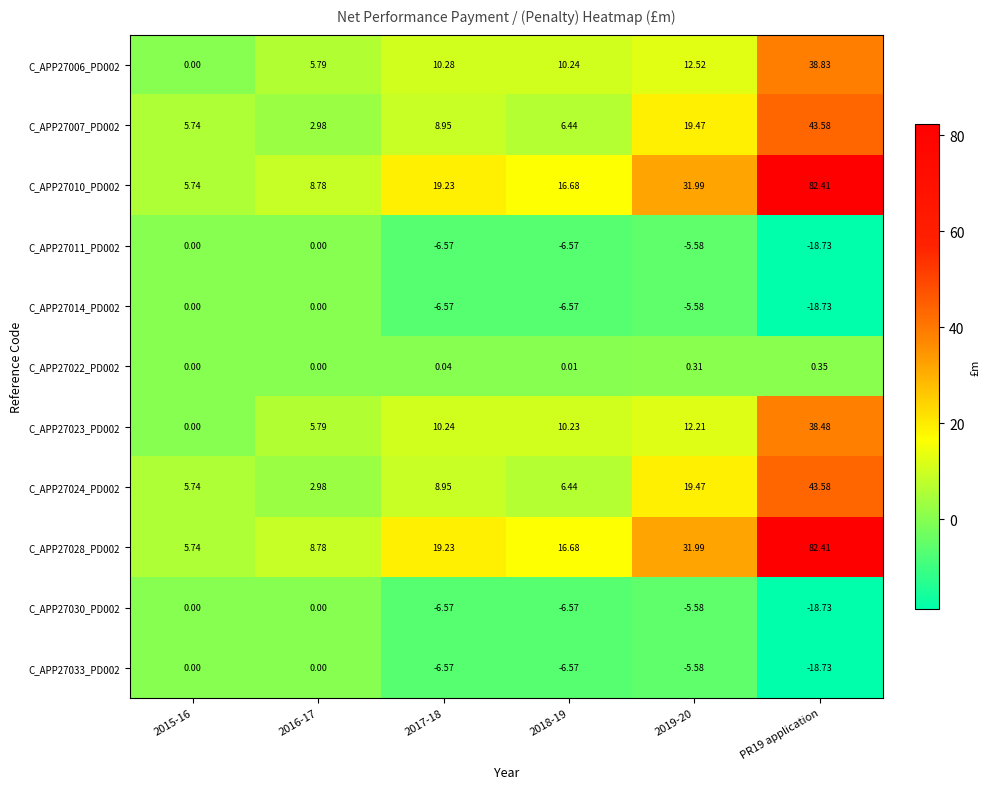

What is the spread (max minus min) of values at 2017-18?

25.8